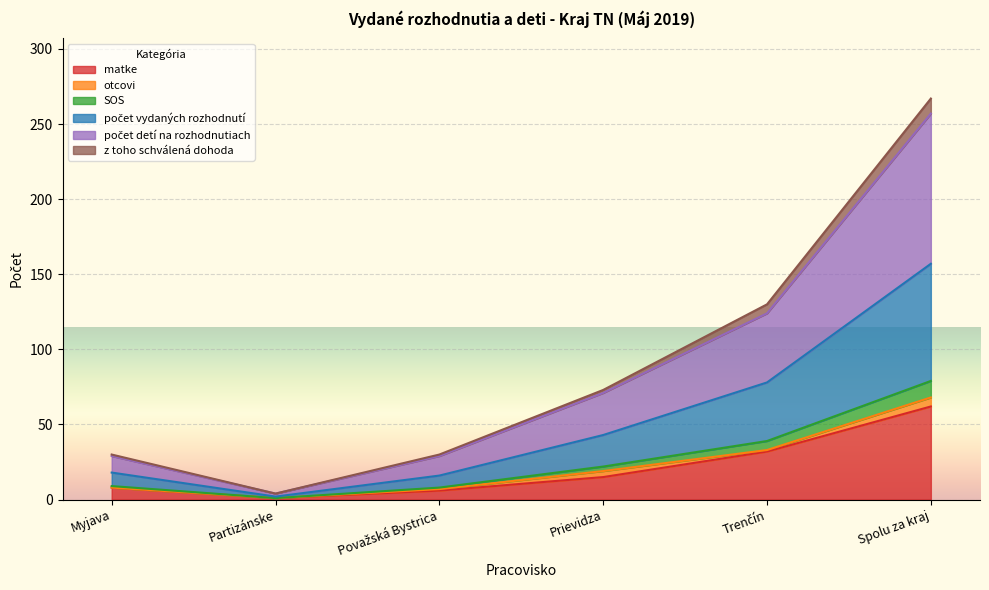

What is the difference between the počet vydaných rozhodnutí values at Prievidza and Považská Bystrica?

14